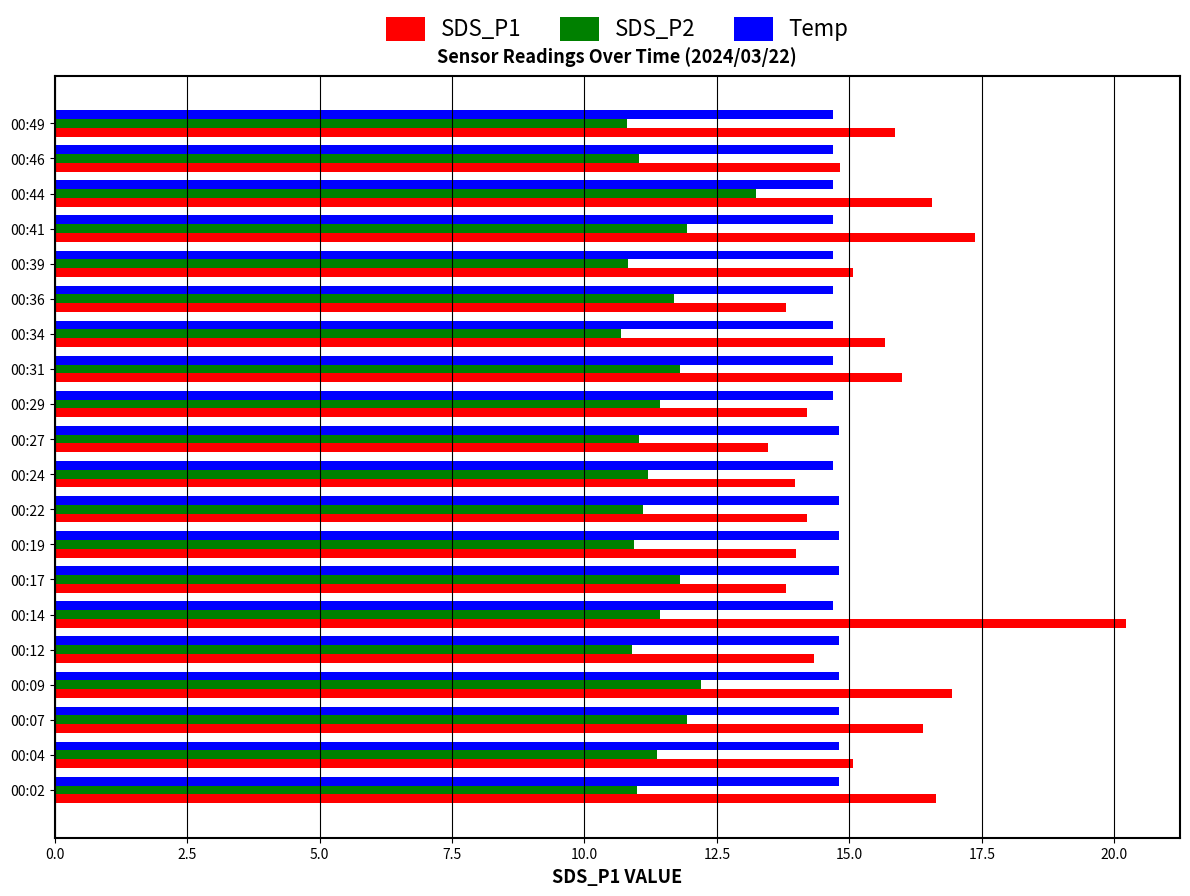

How many series are shown in this chart?

3